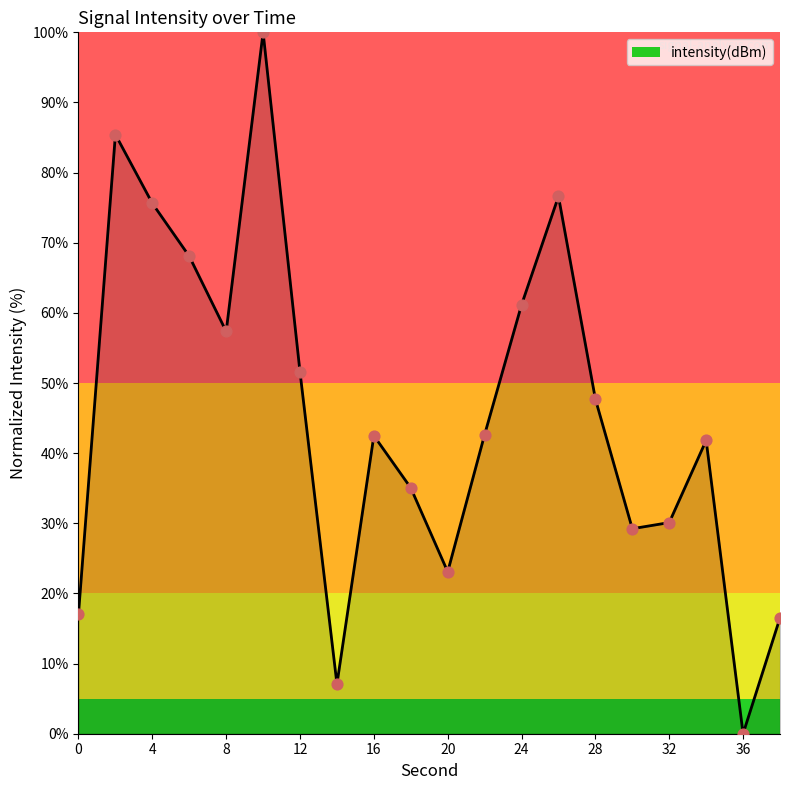

What is the greatest value displayed?

100.0